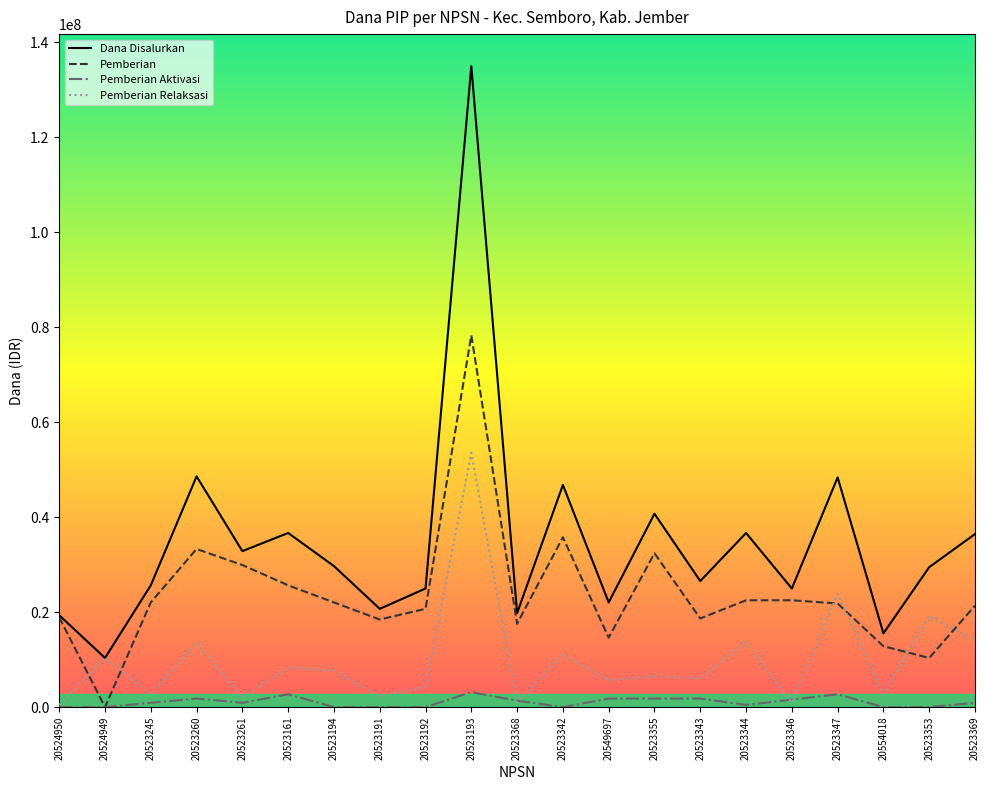

Count the number of categories in the chart.

21